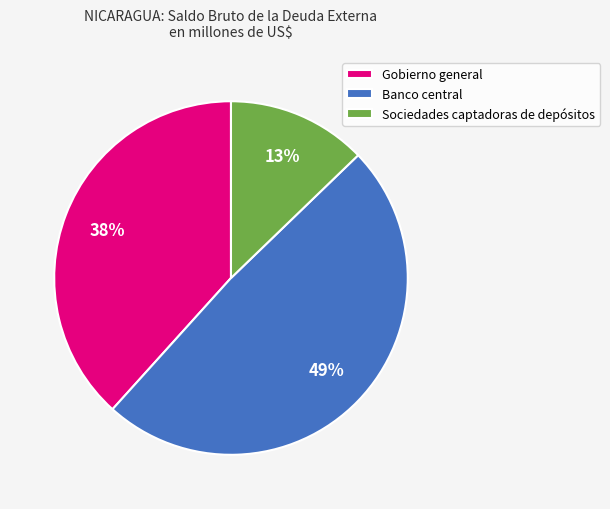

What percentage is the Banco central slice, to the nearest percent?

49%